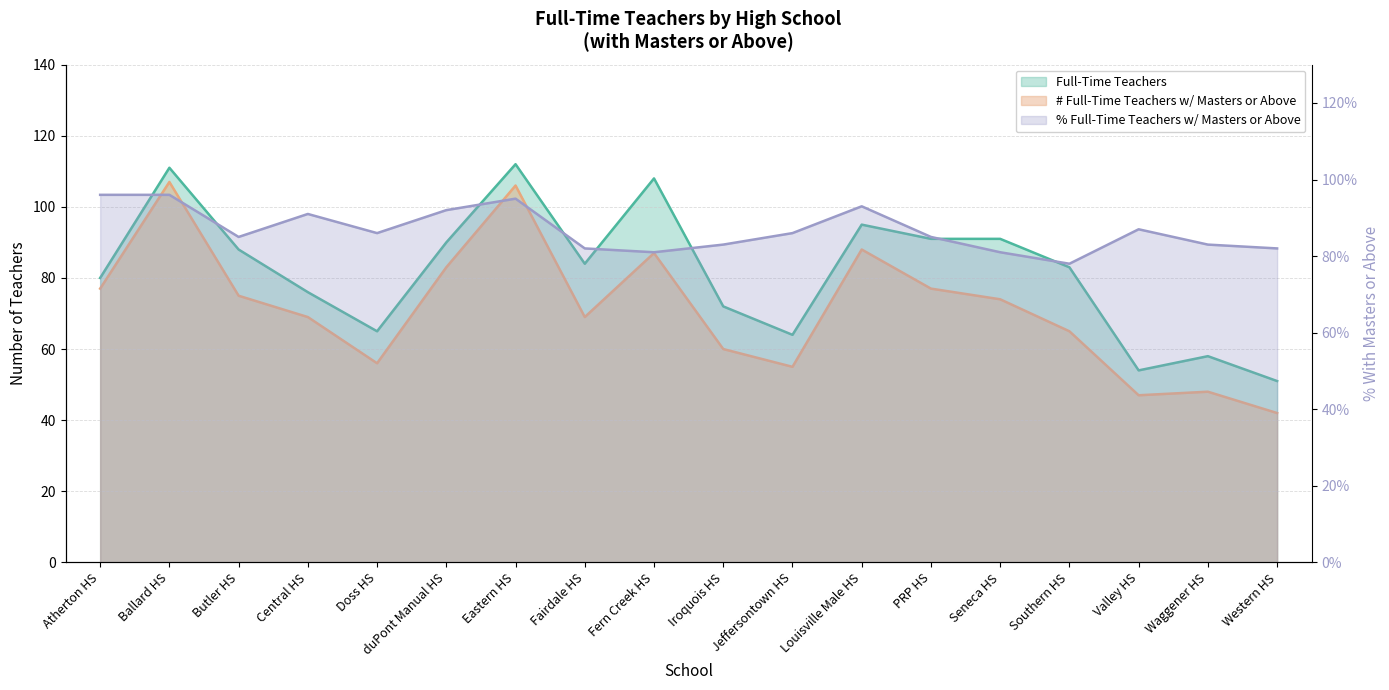

True or false: # Full-Time Teachers w/ Masters or Above and Full-Time Teachers intersect in this chart.

False